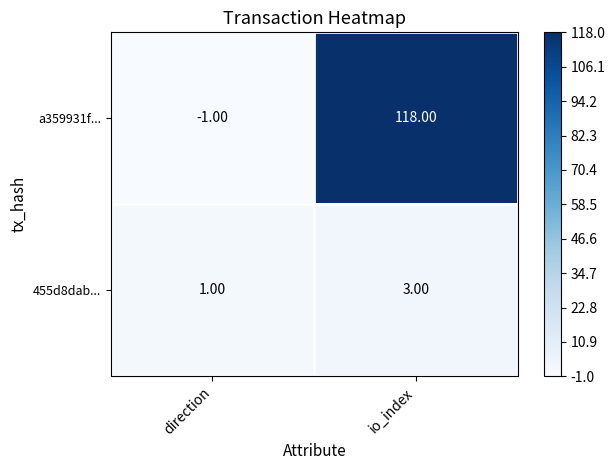

What is the sum of all a359931f... values?

117